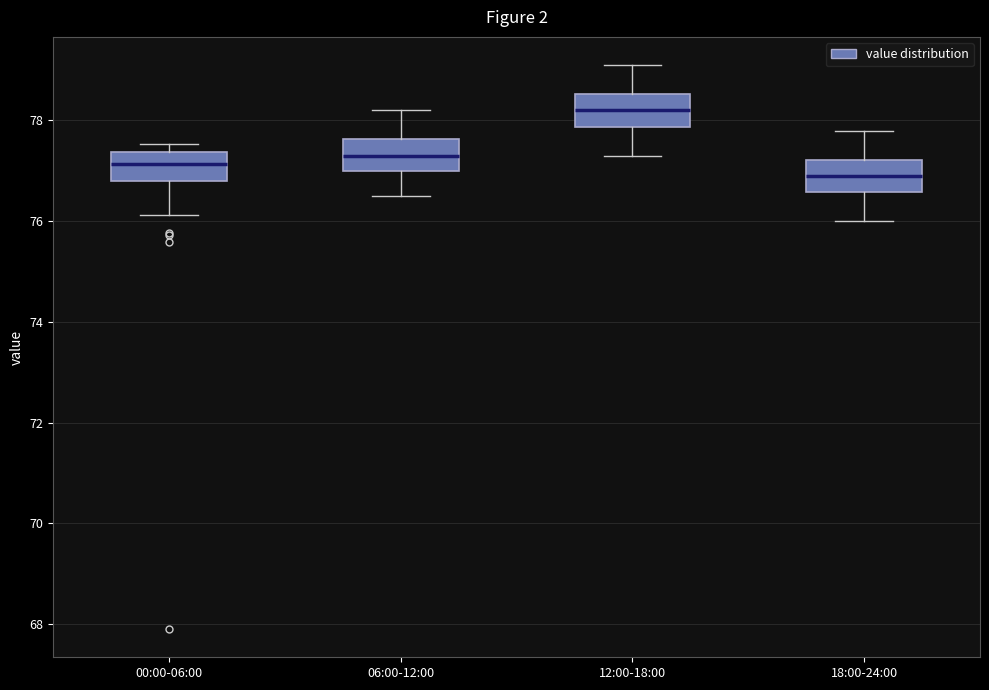

Reading left to right, transcribe this box plot: for each box, give where its median line is, the range the box spans, and where its two whiskers end, as read against the y-axis. The values are not printed on the chart, so give them approximately, as read against the axis.

00:00-06:00: median 77.2, box 76.8 to 77.4, whiskers 76.2 to 77.6
06:00-12:00: median 77.4, box 77.0 to 77.6, whiskers 76.6 to 78.2
12:00-18:00: median 78.2, box 77.8 to 78.6, whiskers 77.4 to 79.2
18:00-24:00: median 77.0, box 76.6 to 77.2, whiskers 76.0 to 77.8